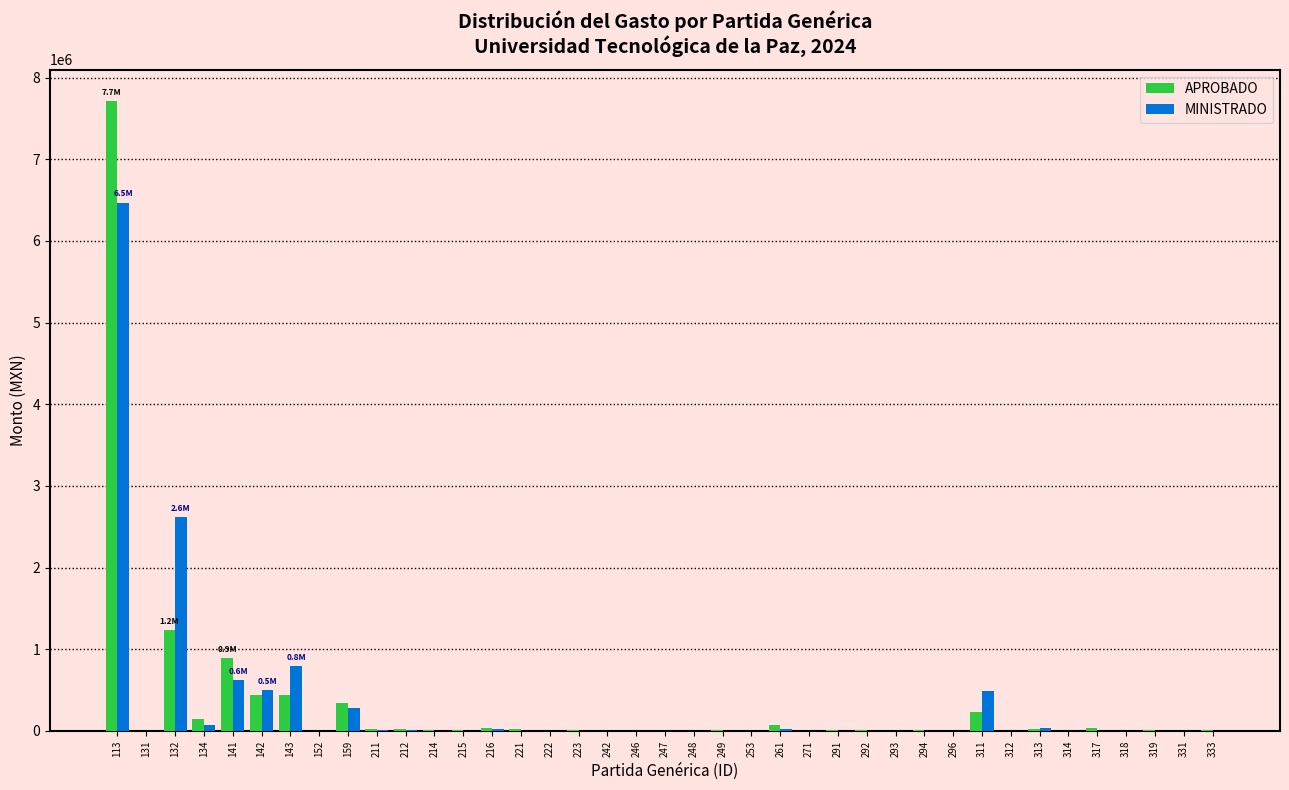

The value of MINISTRADO at 296 is 4239286.2. True or false?

False